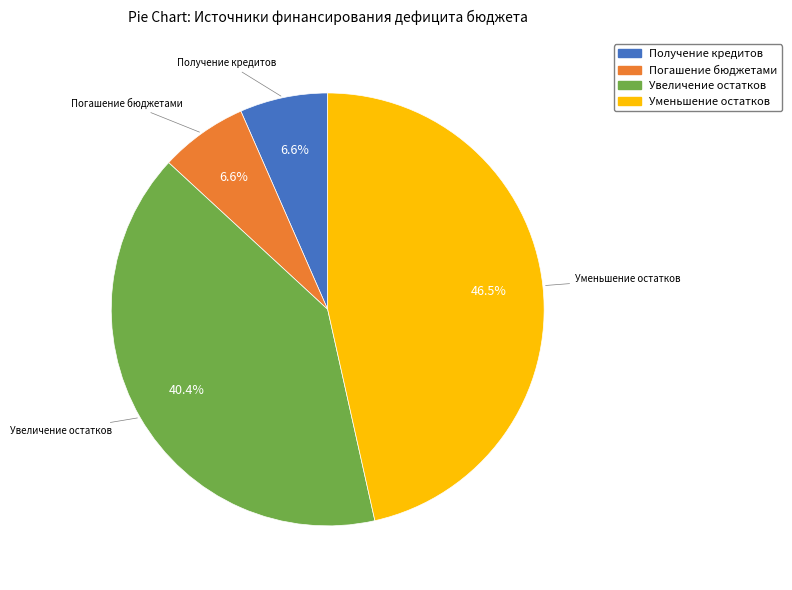

Is there a majority slice in this chart?

No